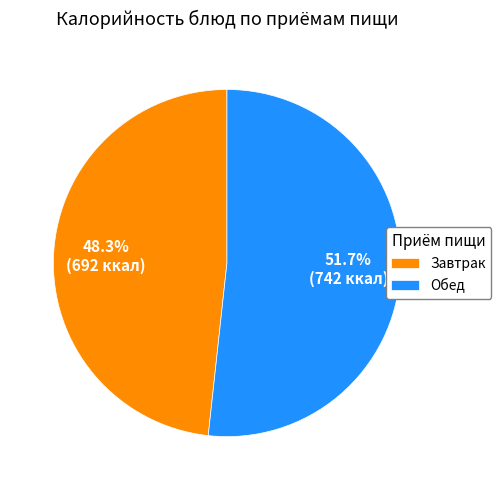

Which slice is the largest?

Обед